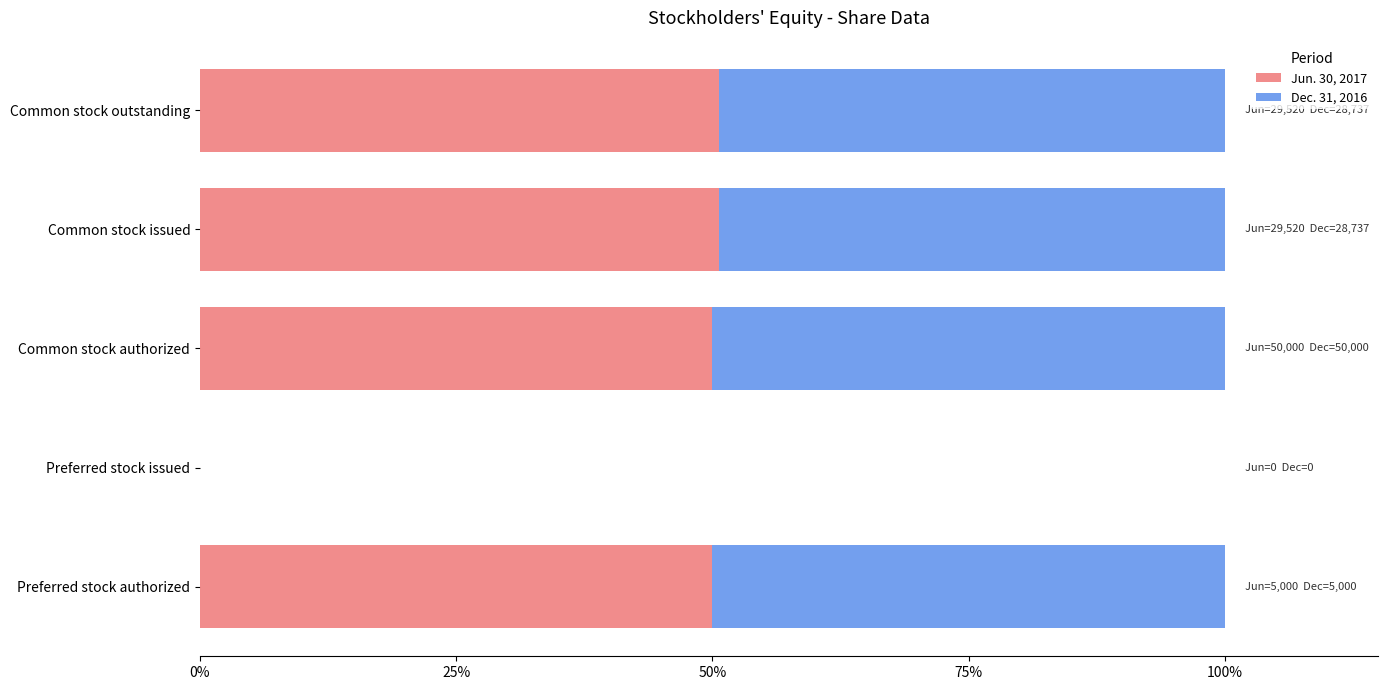

List the series in order of their overall mean, highest first.

Jun. 30, 2017, Dec. 31, 2016